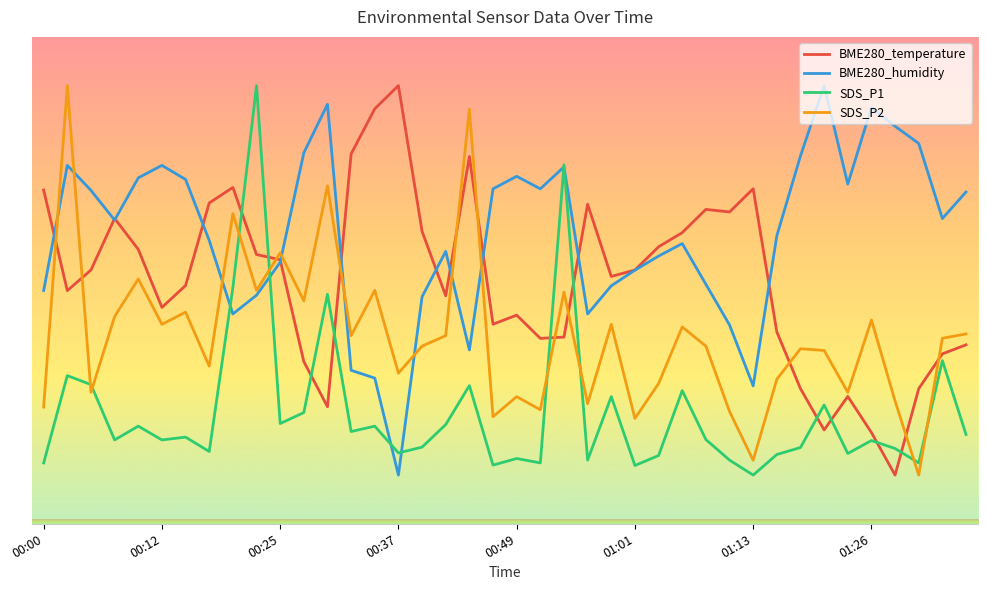

Which series ends up on top after the final intersection of SDS_P1 and BME280_humidity?

BME280_humidity